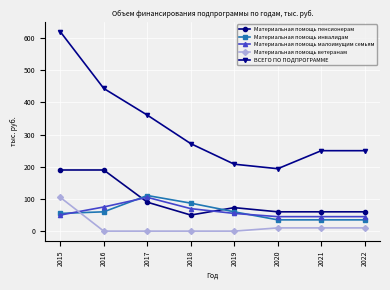

The value of ВСЕГО ПО ПОДПРОГРАММЕ at 2022 is 250.0. True or false?

True